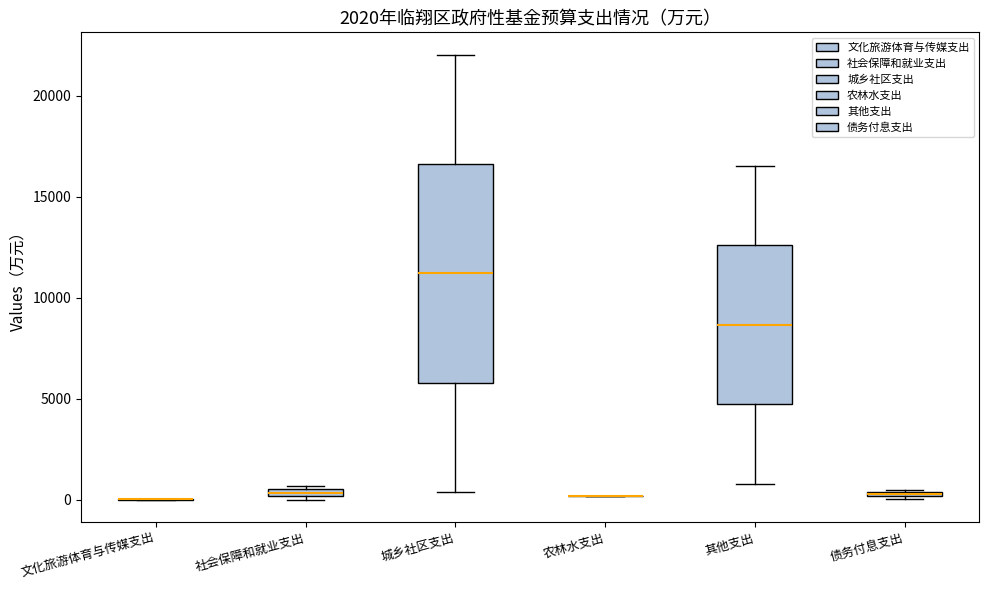

Which box is the tallest, from its lower edge to its upper edge?

城乡社区支出